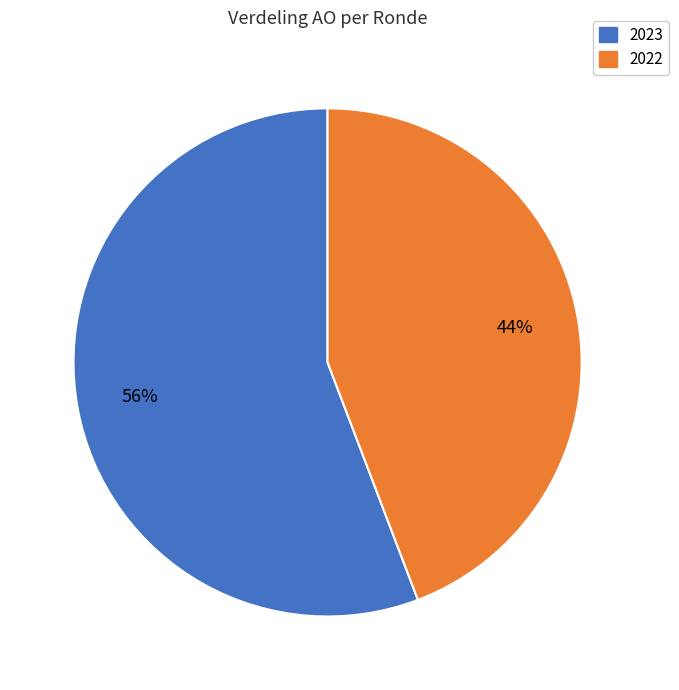

Is there any slice that represents more than half of the pie?

Yes